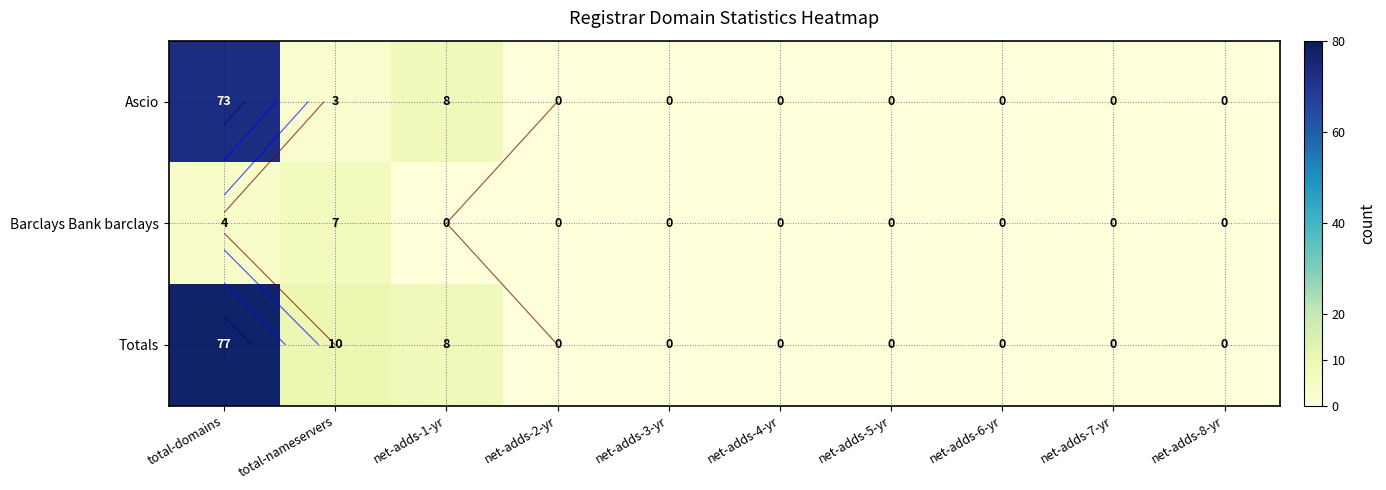

How many series are shown in this chart?

3